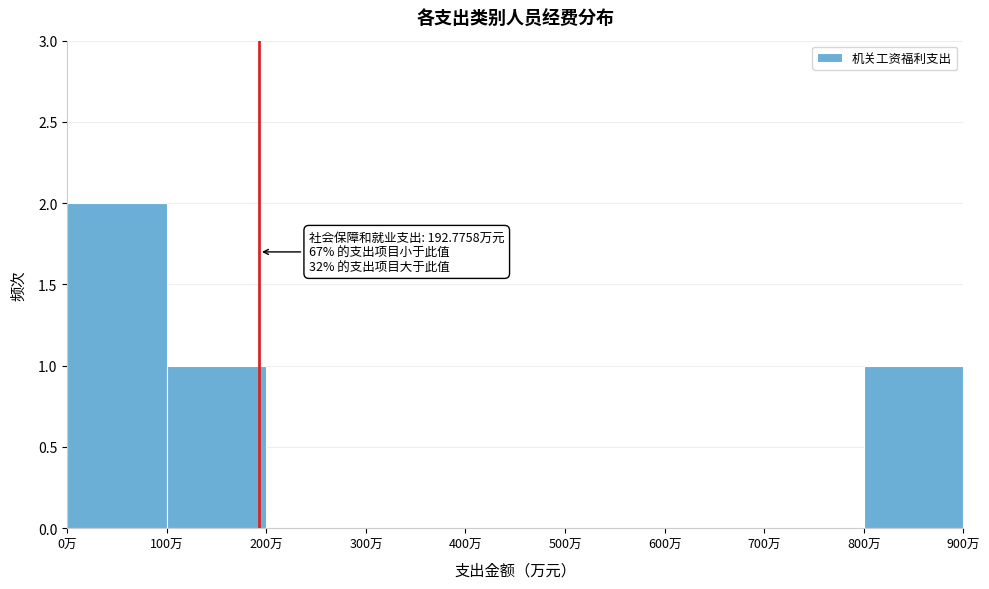

Which range on the x-axis has the tallest bar?

0 to 100